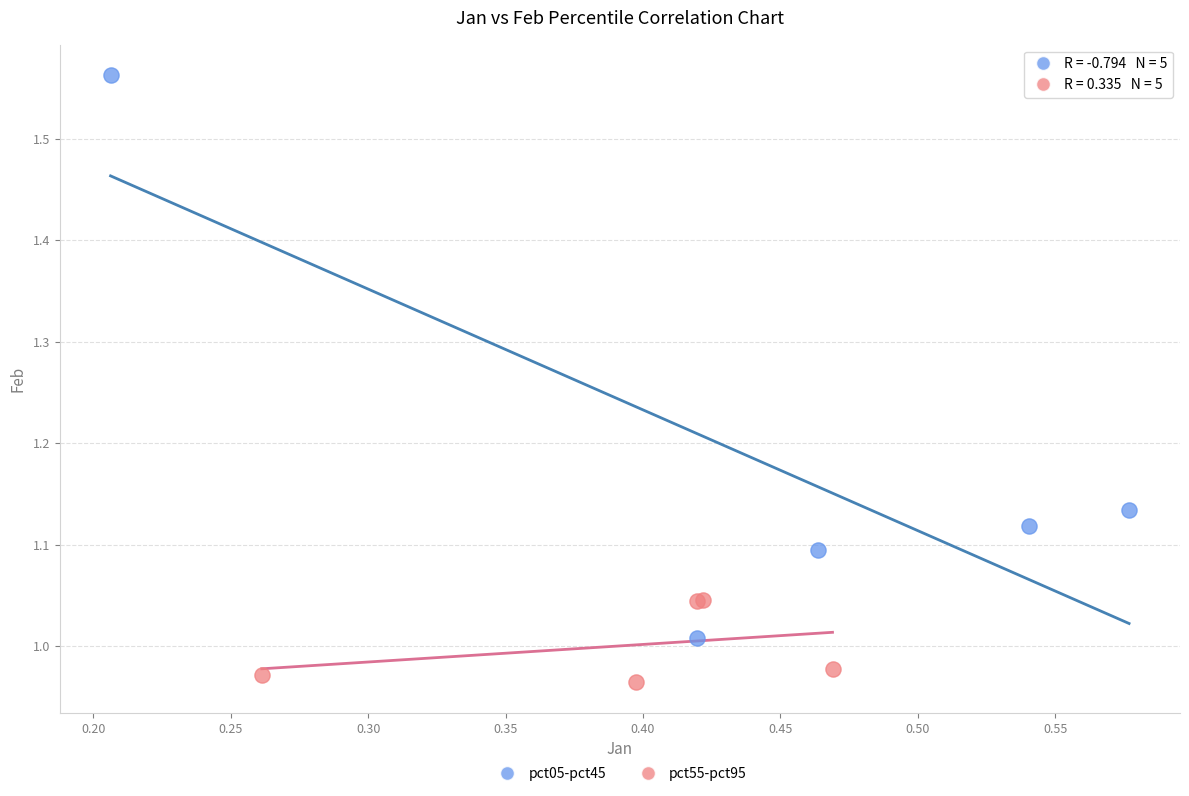

Which series reaches the maximum Y coordinate?

pct05-pct45